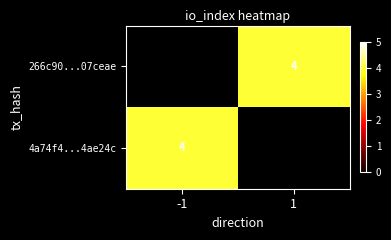

Rank the series by their maximum value, from lowest to highest.

266c90...07ceae, 4a74f4...4ae24c